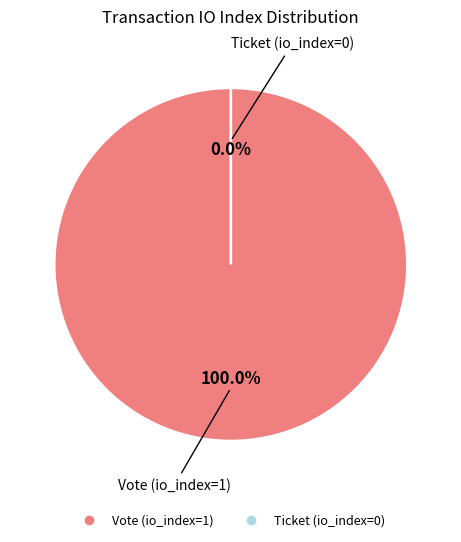

How many segments does this pie chart have?

2